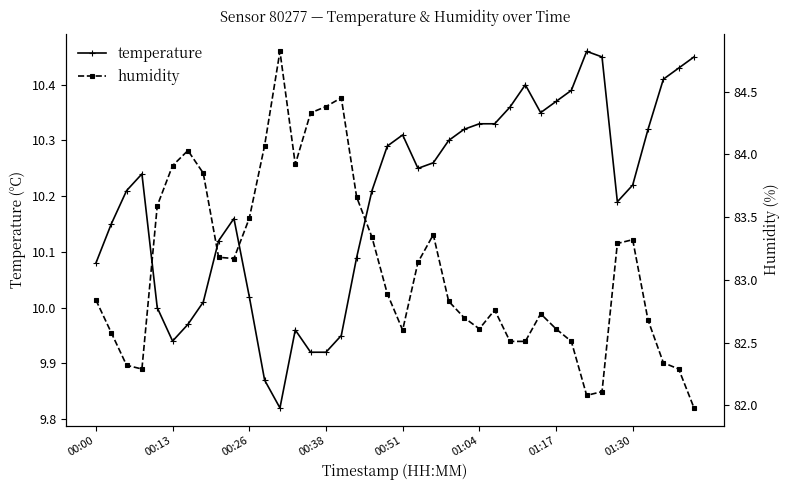

How many categories are shown in the chart?

40